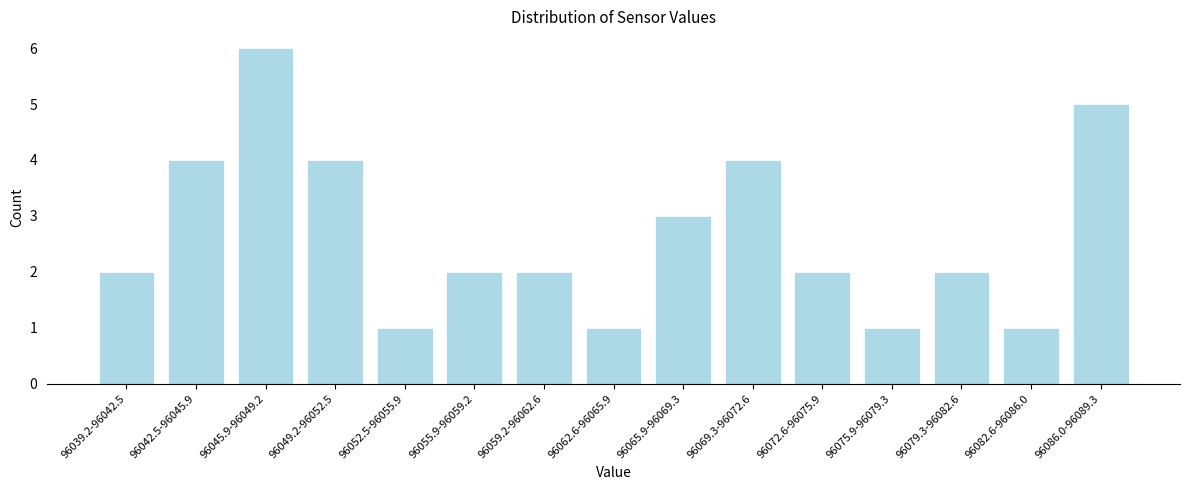

Reading left to right, transcribe all the data shown in this chart.

96039.2-96042.5=2	96042.5-96045.9=4	96045.9-96049.2=6	96049.2-96052.5=4	96052.5-96055.9=1	96055.9-96059.2=2	96059.2-96062.6=2	96062.6-96065.9=1	96065.9-96069.3=3	96069.3-96072.6=4	96072.6-96075.9=2	96075.9-96079.3=1	96079.3-96082.6=2	96082.6-96086.0=1	96086.0-96089.3=5